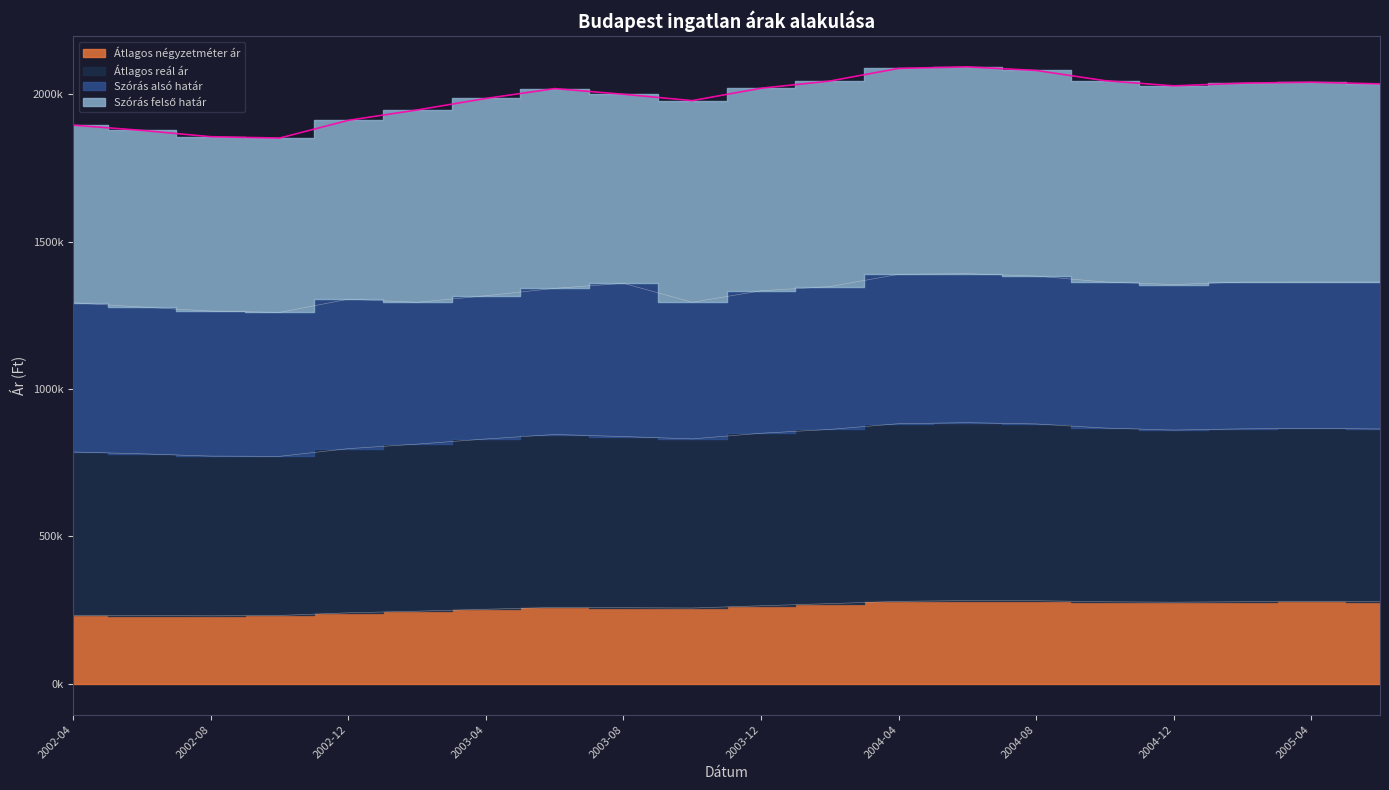

Which category has the highest value across all series?

2004-06